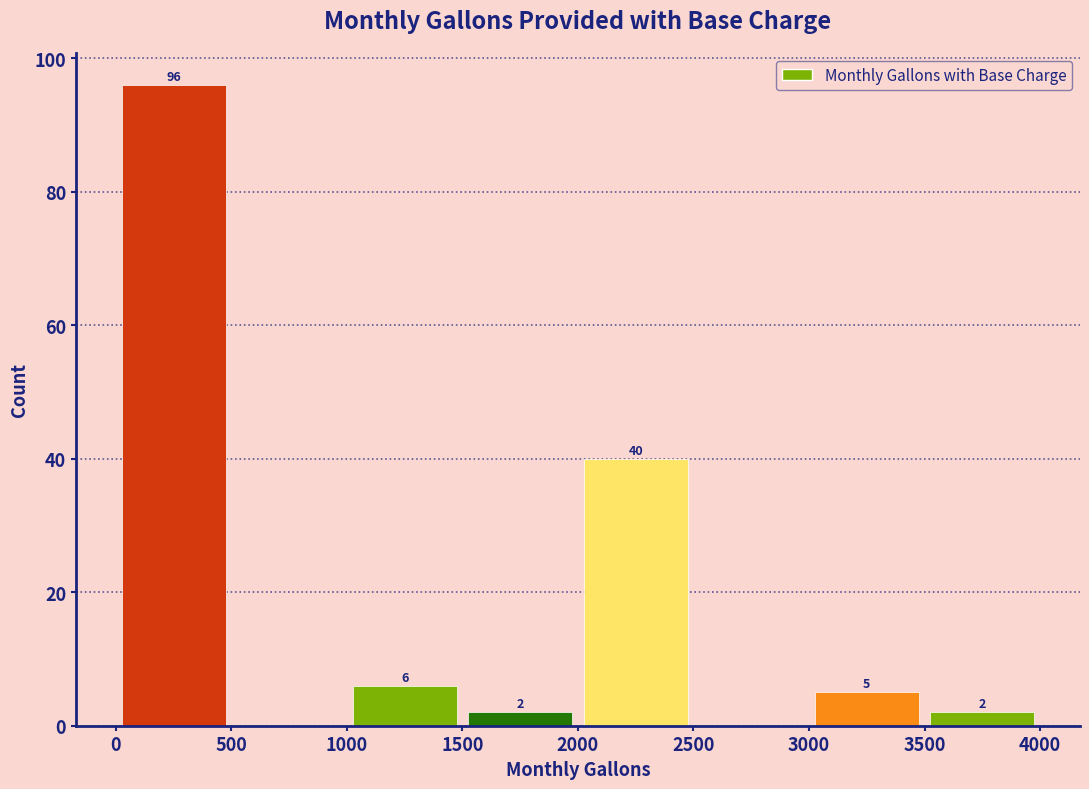

Over which range of the x-axis is the bar tallest?

0 to 500